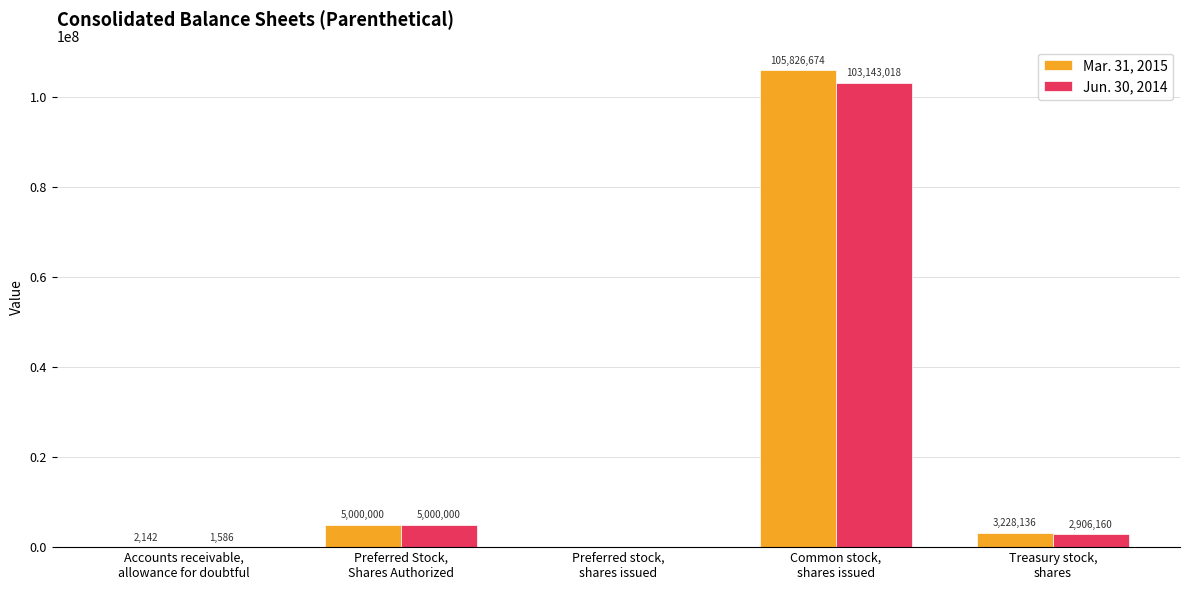

What is the sum of all Jun. 30, 2014 values?

111050764